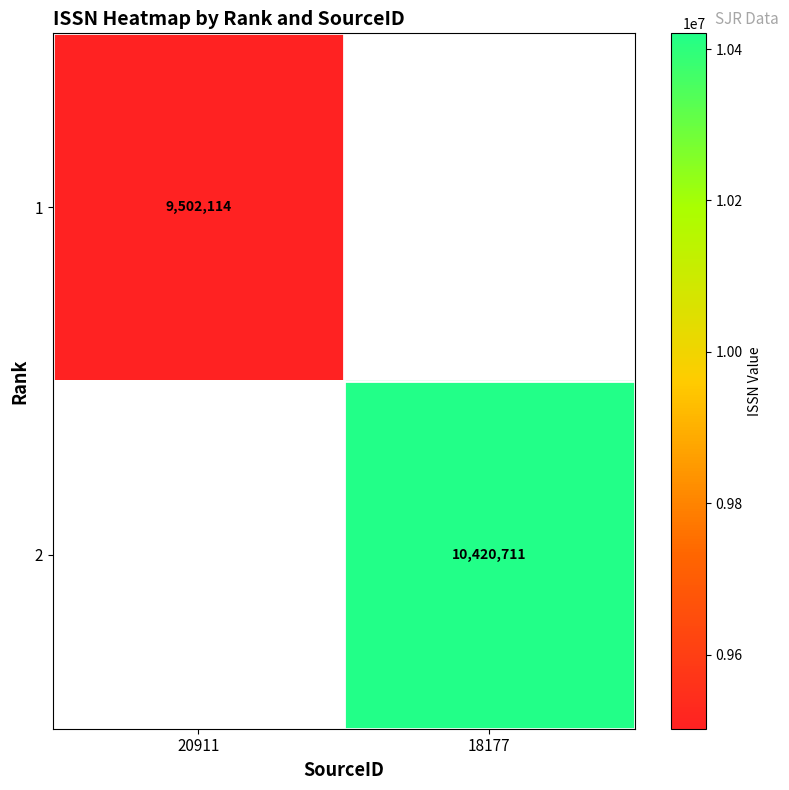

Is it true that 2 equals 10420711 at 18177?

True